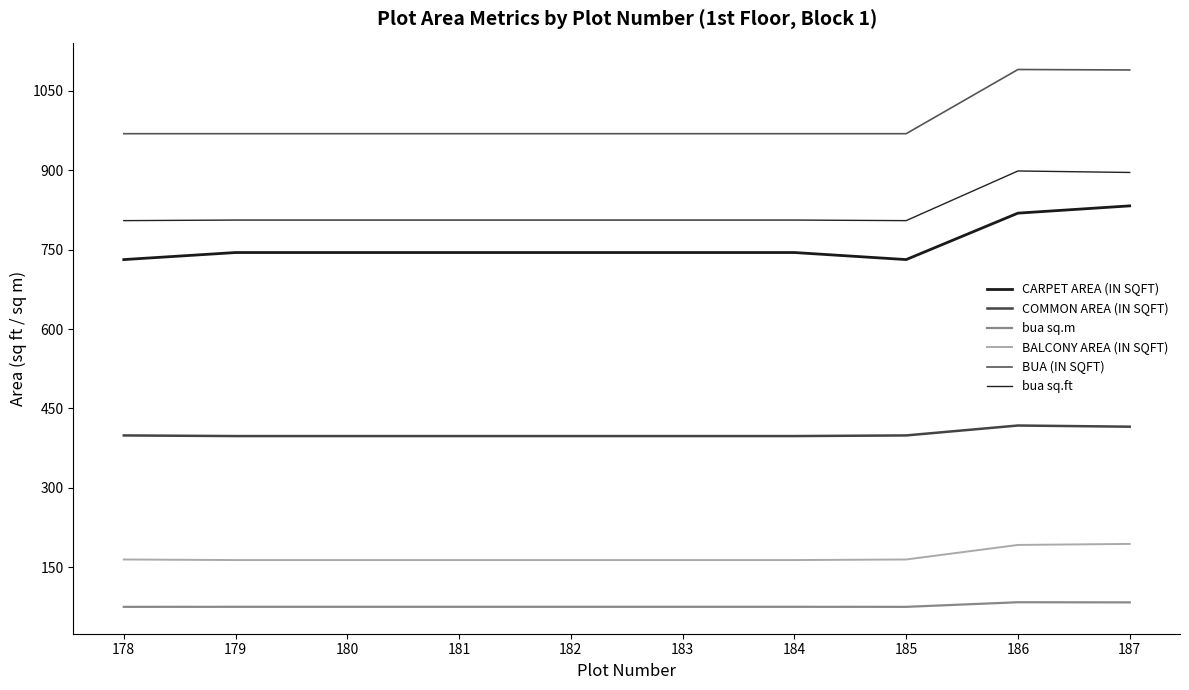

What is the value of the COMMON AREA (IN SQFT) point at the 3rd from the left?

397.6